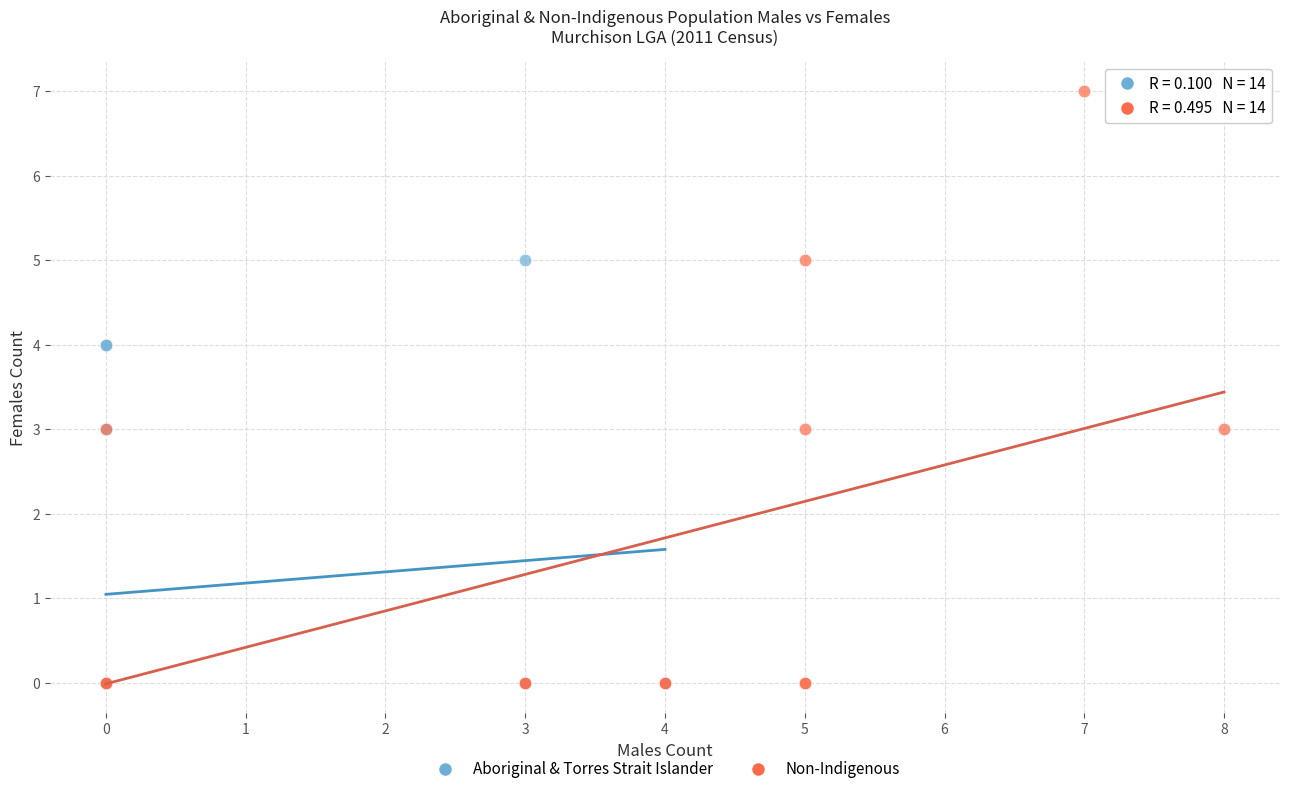

Which series has the widest spread of Y values?

Non-Indigenous